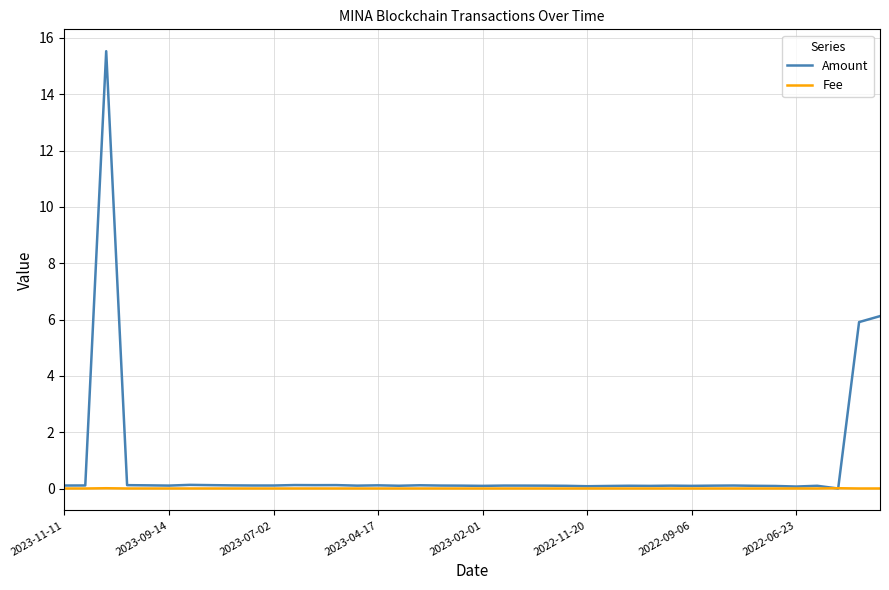

What is the maximum value shown in the chart?

15.5